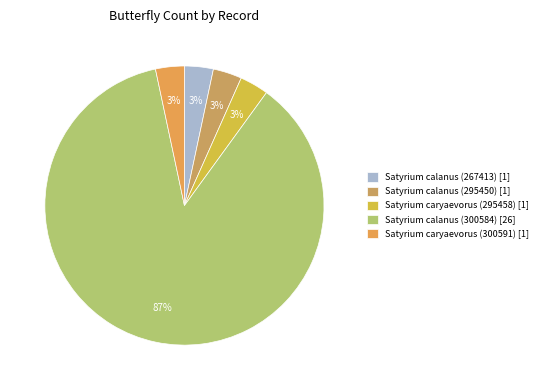

The Satyrium caryaevorus (300591) slice represents 3% of the pie. True or false?

True